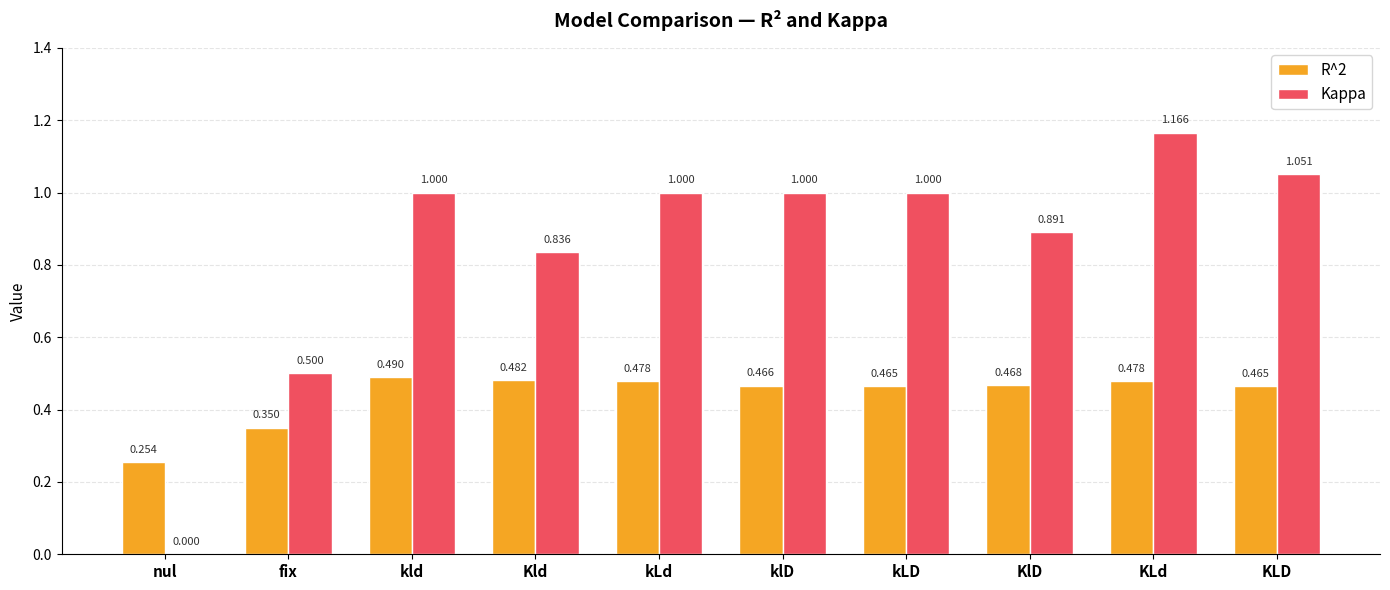

What is the sum of the Kappa values at KLD and klD?

2.1